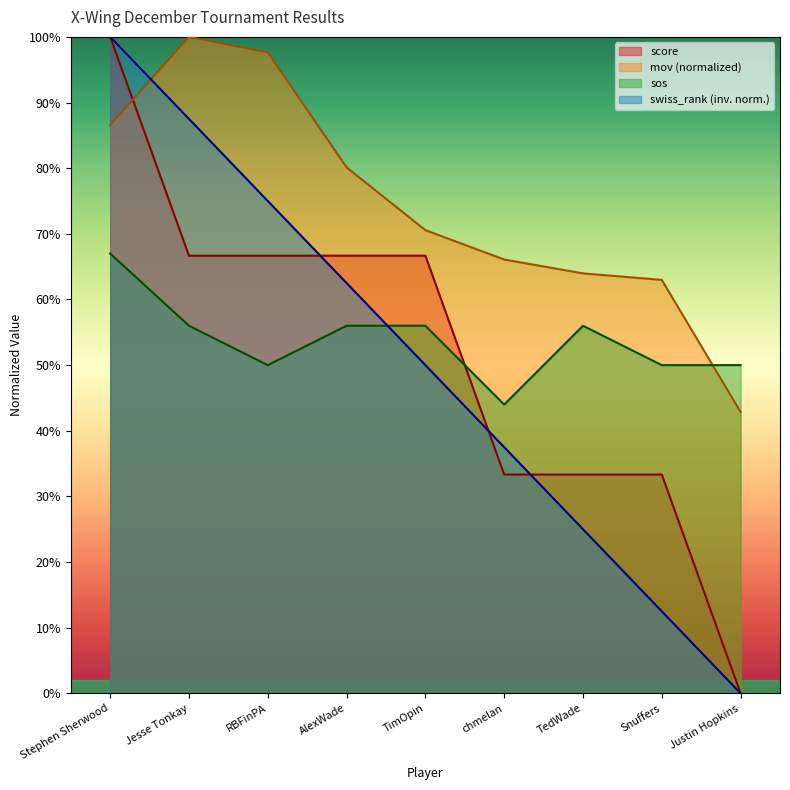

How many positive values does the score series have?

8